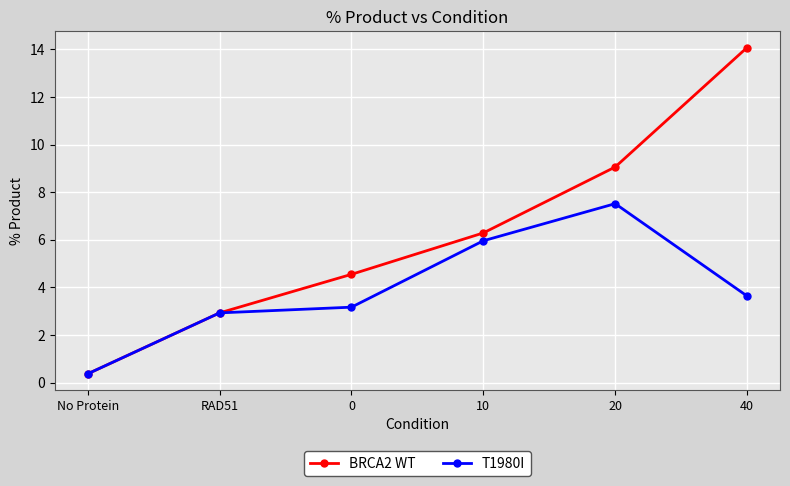

What is the sum of all BRCA2 WT values?

37.3